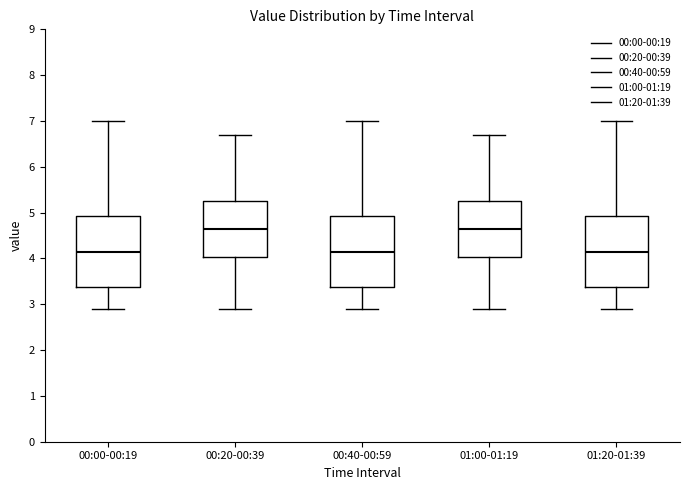

Reading left to right, read every box against the y-axis: the position of its median line, the range the box covers, and the ends of its whiskers. The values are not printed on the chart, so give them approximately, as read against the axis.

00:00-00:19: median 4.2, box 3.4 to 4.9, whiskers 2.9 to 7.0
00:20-00:39: median 4.7, box 4.0 to 5.3, whiskers 2.9 to 6.7
00:40-00:59: median 4.2, box 3.4 to 4.9, whiskers 2.9 to 7.0
01:00-01:19: median 4.7, box 4.0 to 5.3, whiskers 2.9 to 6.7
01:20-01:39: median 4.2, box 3.4 to 4.9, whiskers 2.9 to 7.0